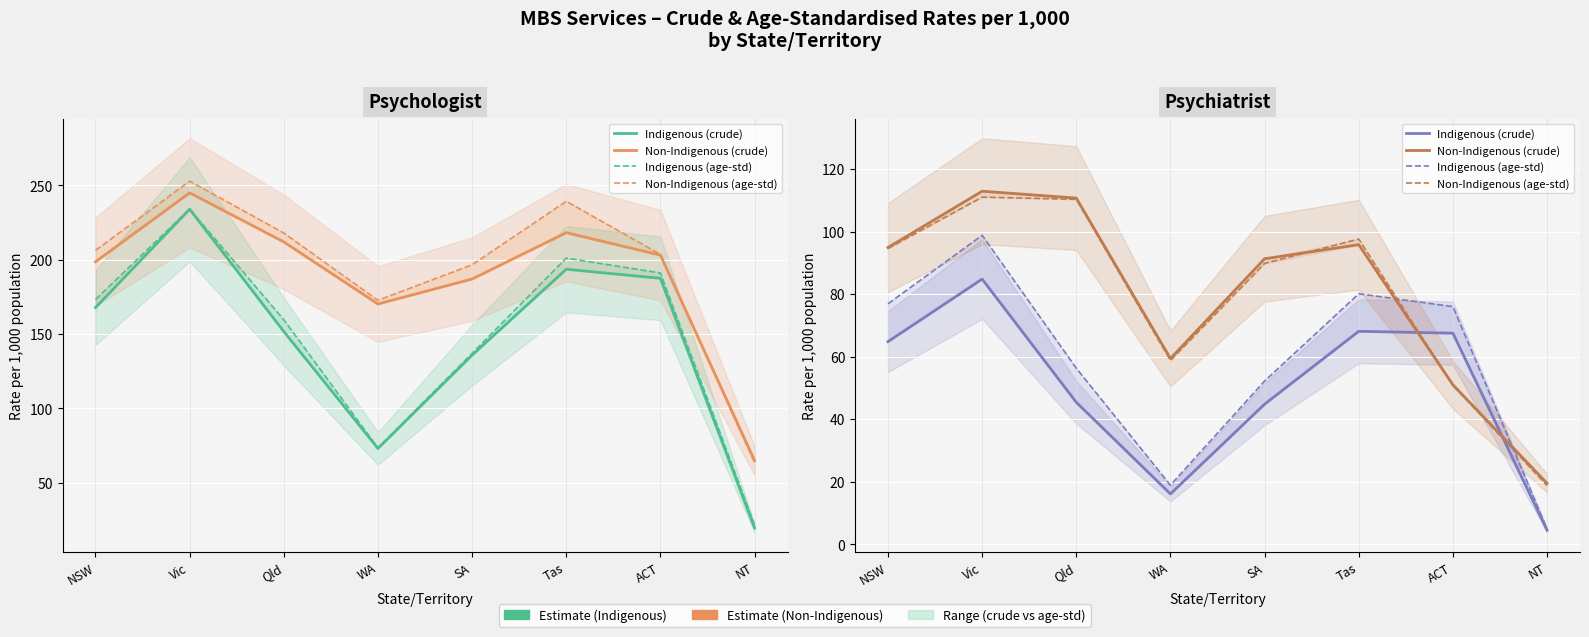

The Indigenous (age-std) series shows 34.5 at NSW. True or false?

False